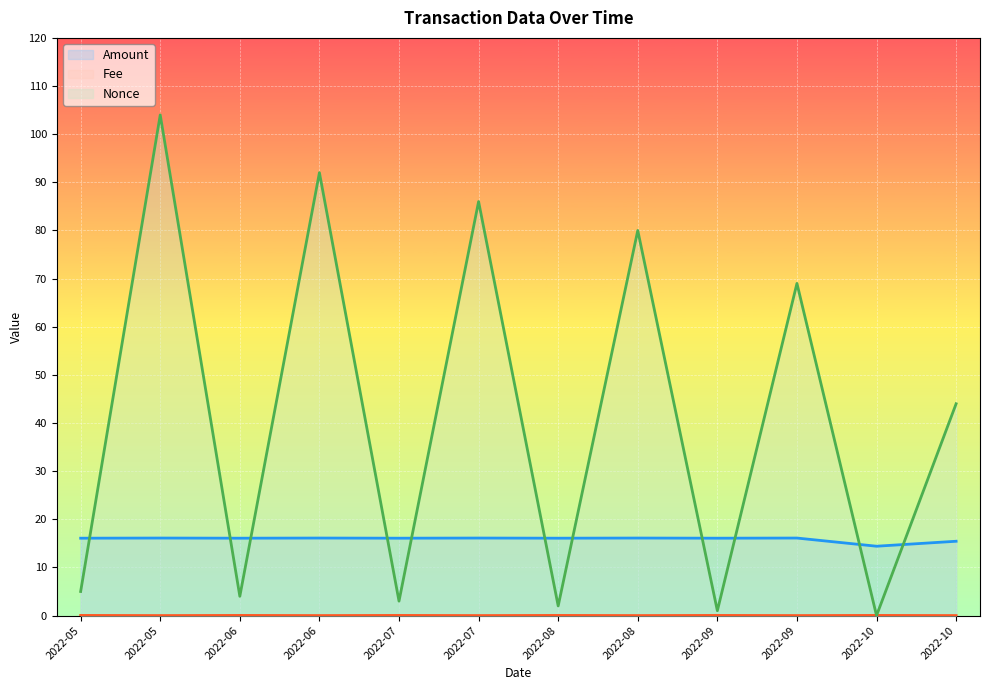

Does the chart display data point markers on the line(s)?

No